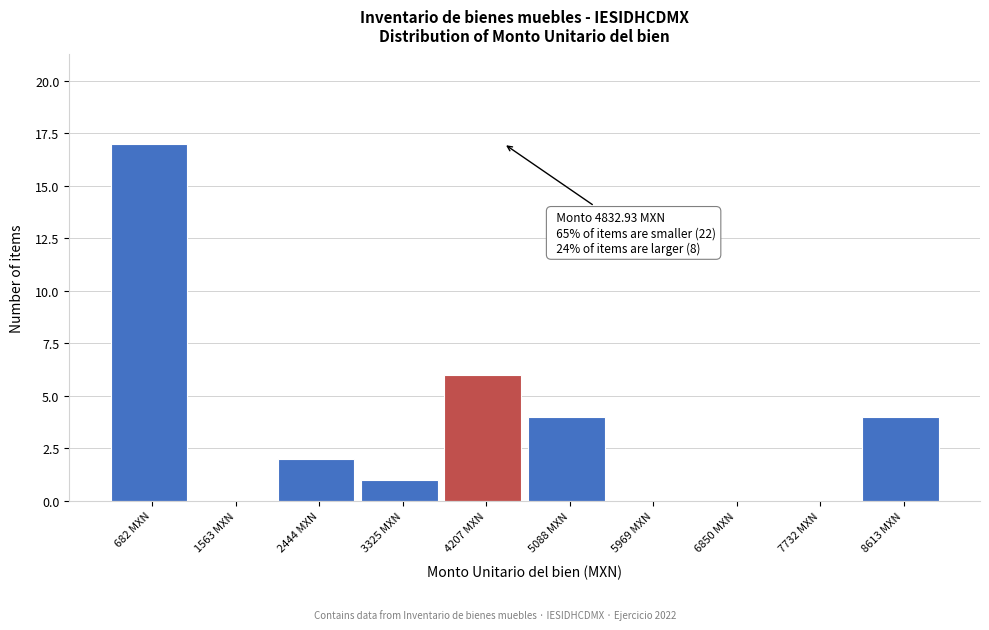

Reading left to right, extract all data points from this chart.

682 MXN=17	1563 MXN=0	2444 MXN=2	3325 MXN=1	4207 MXN=6	5088 MXN=4	5969 MXN=0	6850 MXN=0	7732 MXN=0	8613 MXN=4